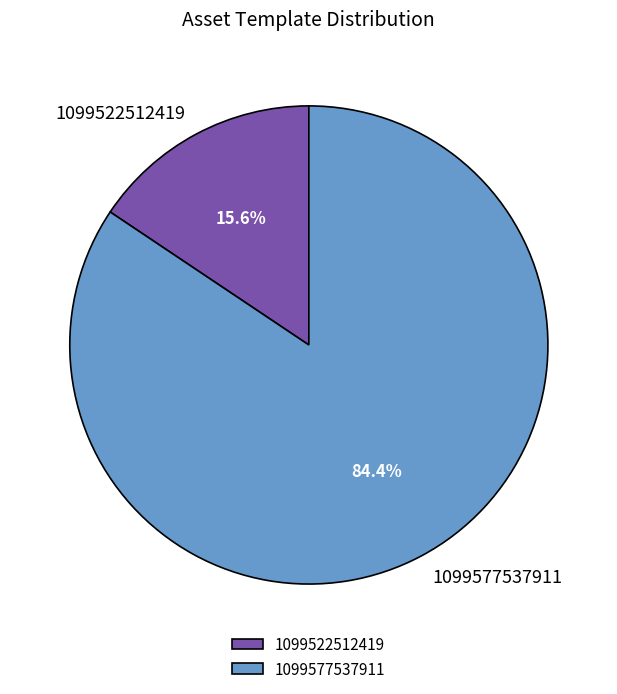

To the nearest percent, what portion does 1099522512419 represent?

16%